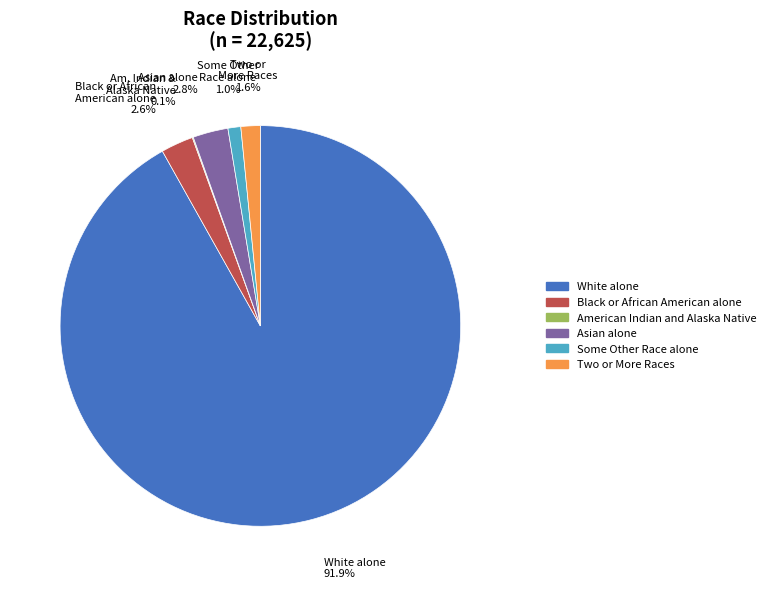

Which category accounts for the majority?

White alone